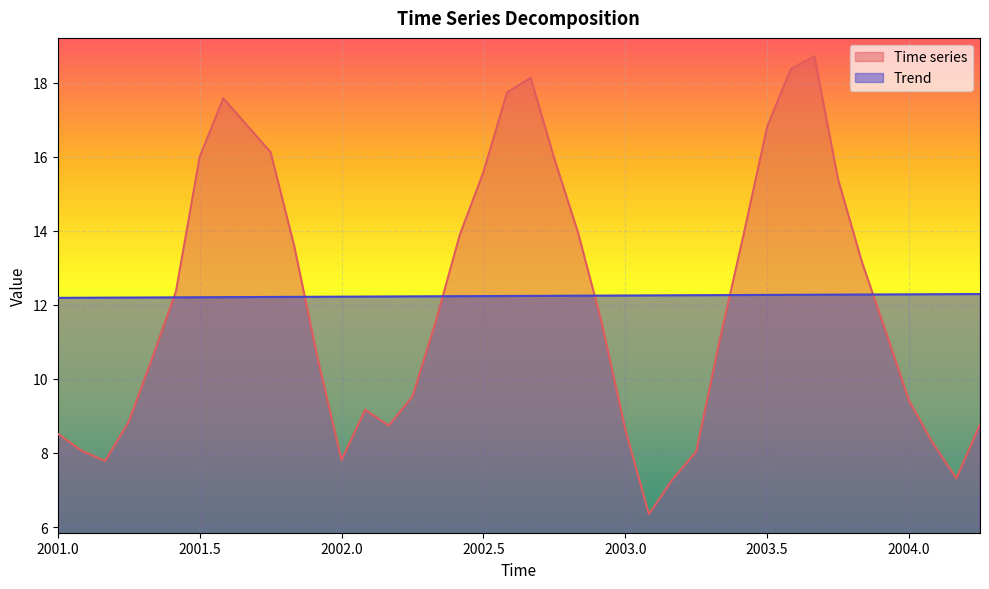

Reading left to right, what are all the values shown in this chart?

Time series: 8.5	8.1	7.8	8.8	10.6	12.4	16.0	17.6	16.8	16.1	13.6	10.5	7.8	9.2	8.7	9.5	11.6	13.9	15.6	17.7	18.1	15.9	14.0	11.5	8.6	6.3	7.3	8.0	11.1	13.9	16.8	18.4	18.7	15.4	13.2	11.3	9.4	8.3	7.3	8.8
Trend: 12.2	12.2	12.2	12.2	12.2	12.2	12.2	12.2	12.2	12.2	12.2	12.2	12.2	12.2	12.2	12.2	12.2	12.2	12.2	12.2	12.2	12.2	12.2	12.3	12.3	12.3	12.3	12.3	12.3	12.3	12.3	12.3	12.3	12.3	12.3	12.3	12.3	12.3	12.3	12.3